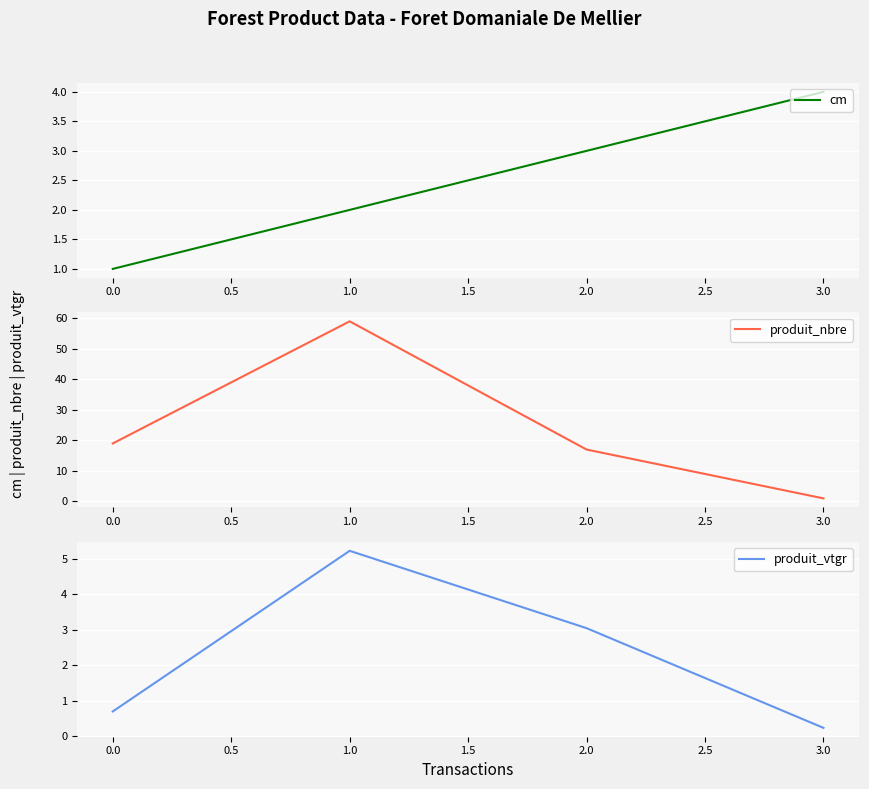

How many cm values are between 2 and 4?

3